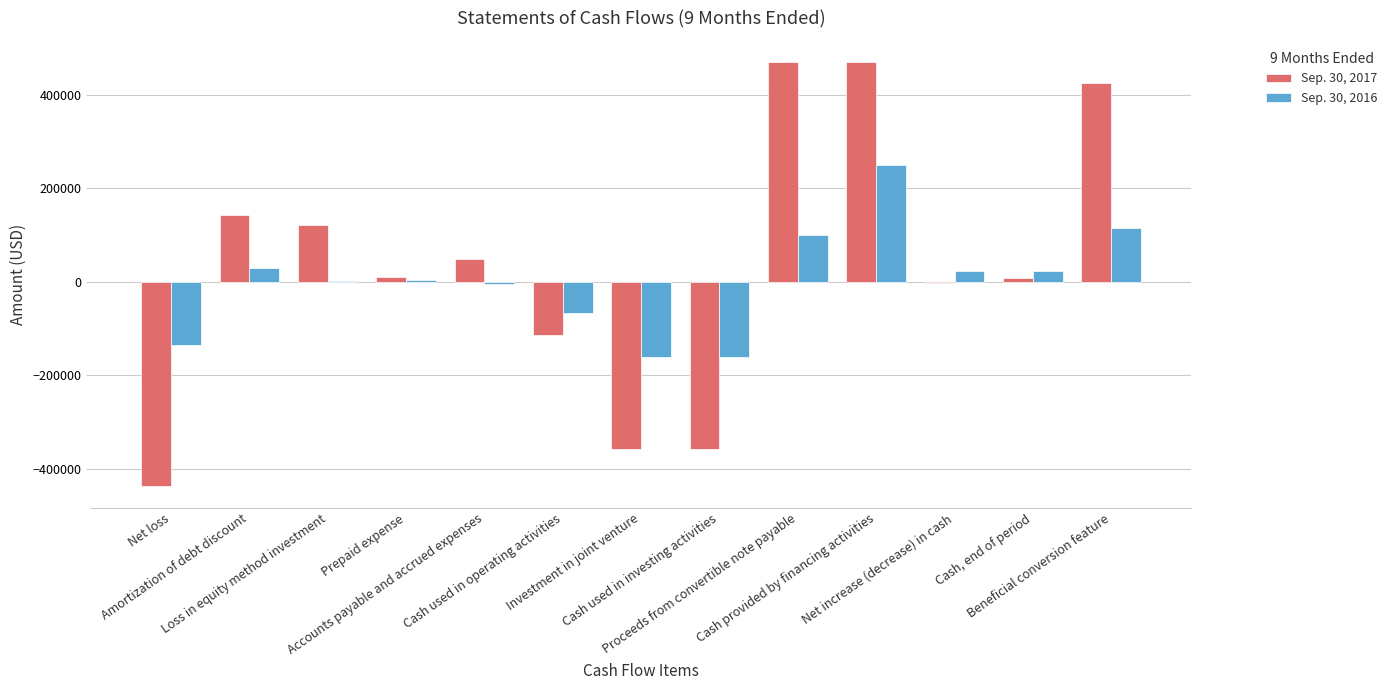

What is the spread (max minus min) of values at Accounts payable and accrued expenses?

53597